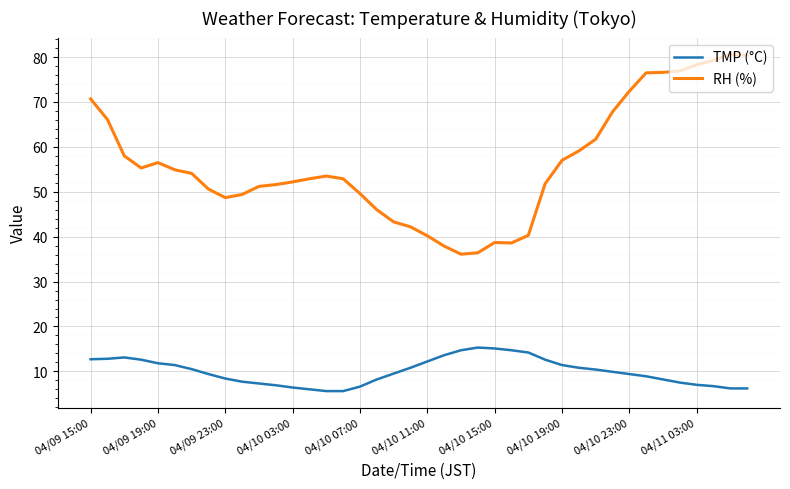

Which series has the widest spread of values?

RH (%)